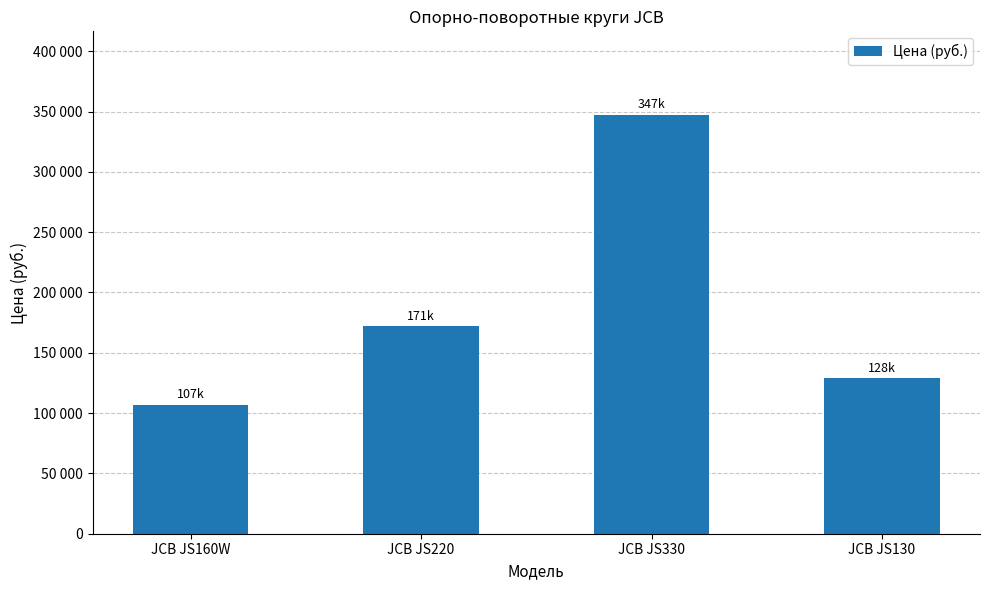

At which label is the value closest to 227025?

JCB JS220